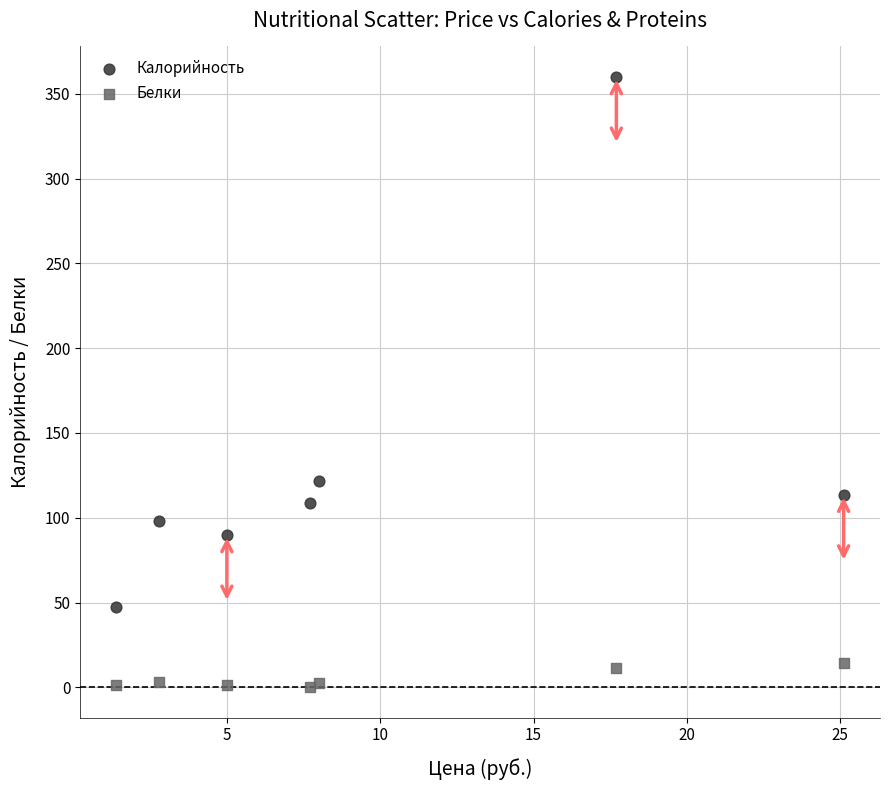

In the Калорийность series, what Y value is closest to 203?

122.0